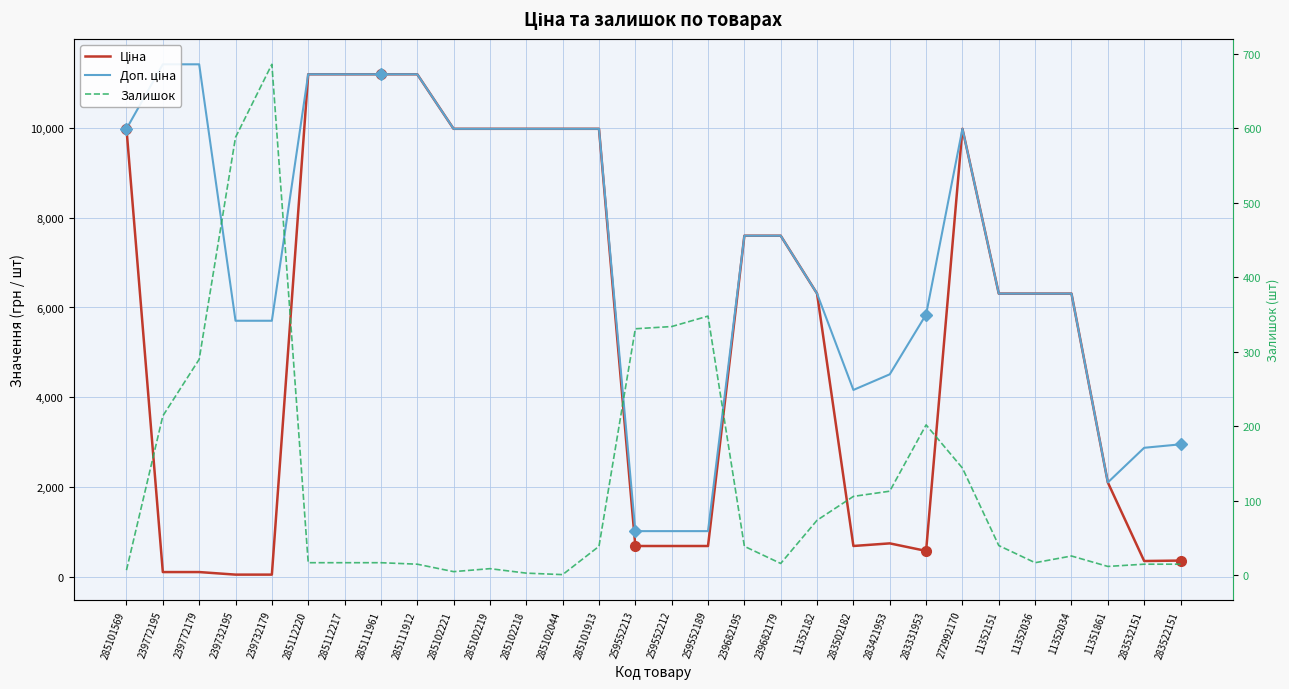

True or false: Залишок and Ціна cross at least once.

True